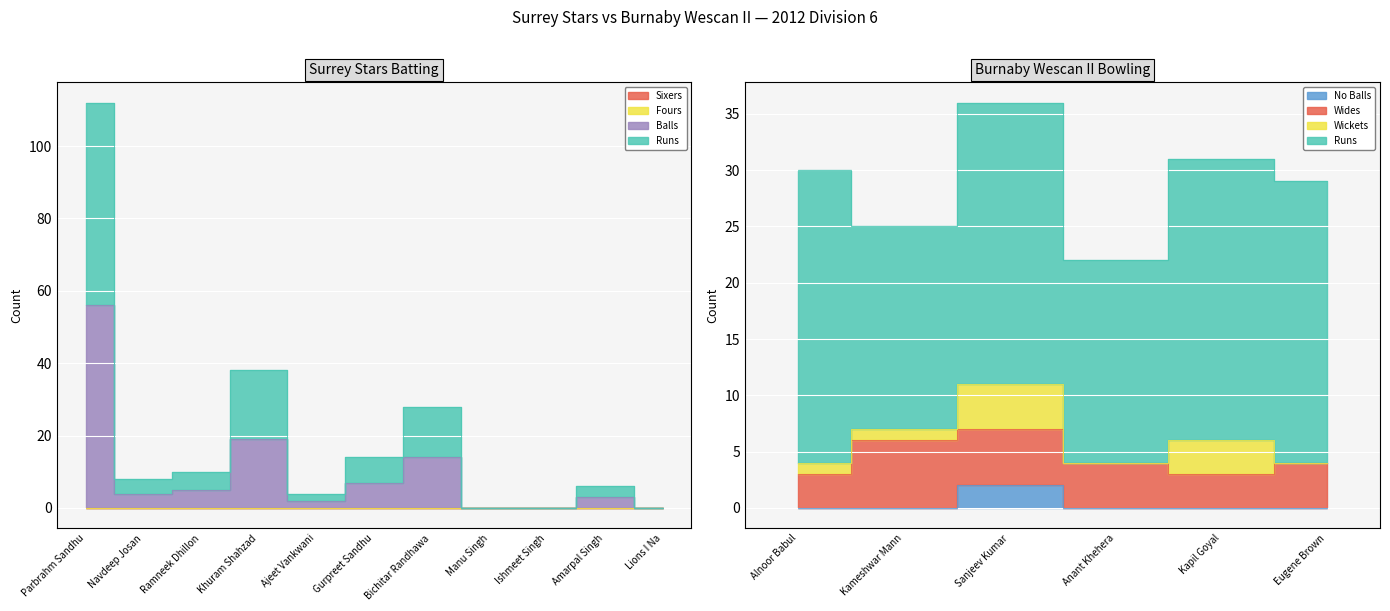

The value of Balls at Ajeet Vankwani is 4. True or false?

True